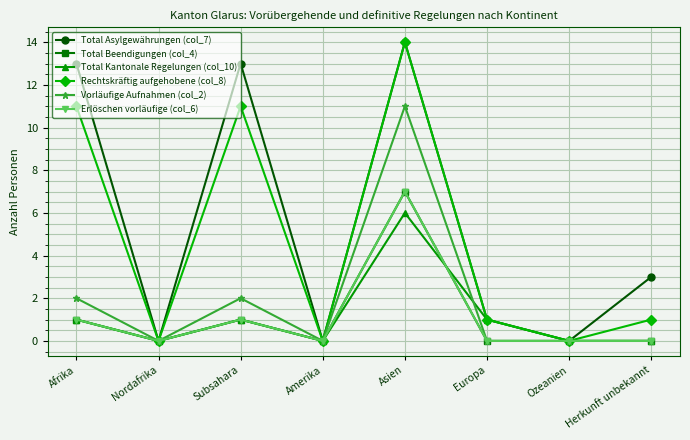

Is it true that Erlöschen vorläufige (col_6) equals 1 at Afrika?

True